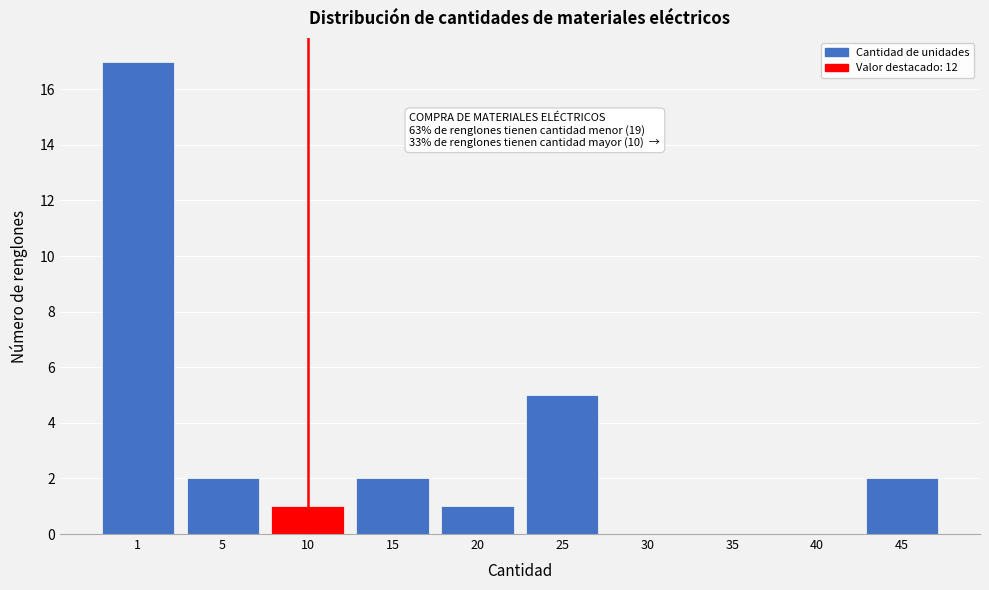

Reading left to right, what are all the values shown in this chart?

1=17	5=2	10=1	15=2	20=1	25=5	30=0	35=0	40=0	45=2